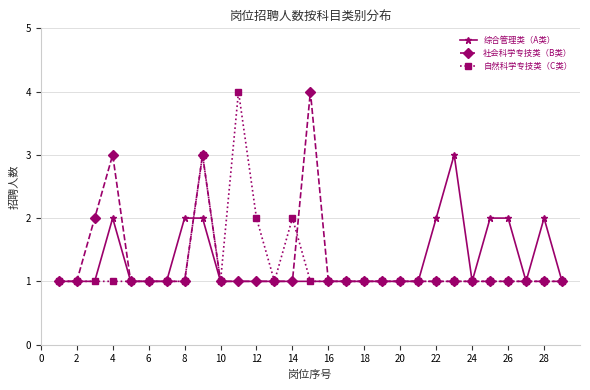

Count the number of categories in the chart.

29